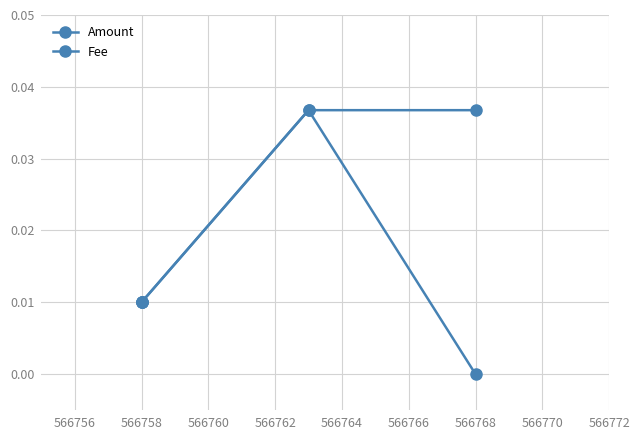

Which series has the largest range (max minus min)?

Amount